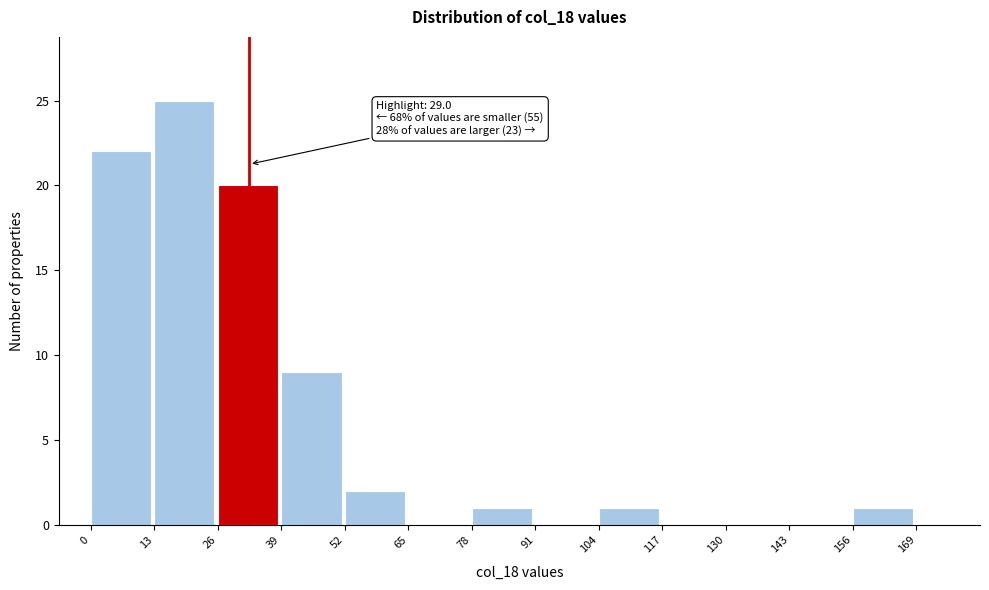

Over which range of the x-axis is the bar tallest?

13 to 26